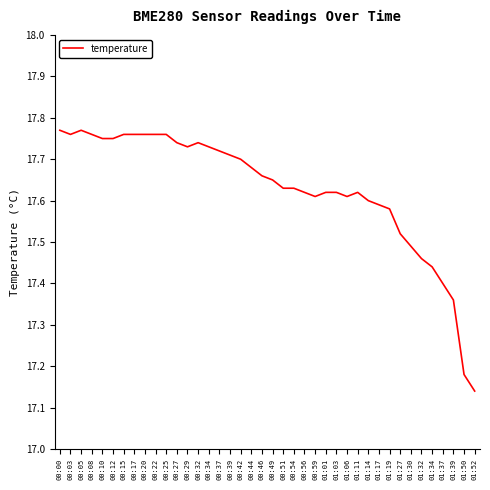

Approximately how many times larger is the value at 01:34 compared to 01:52?

1.0